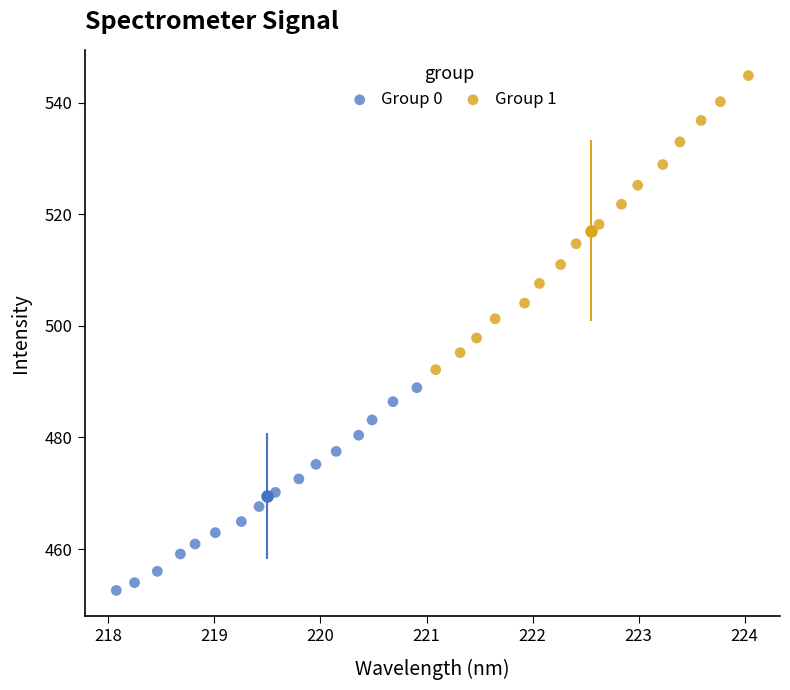

Which series has the widest spread of Y values?

Group 1